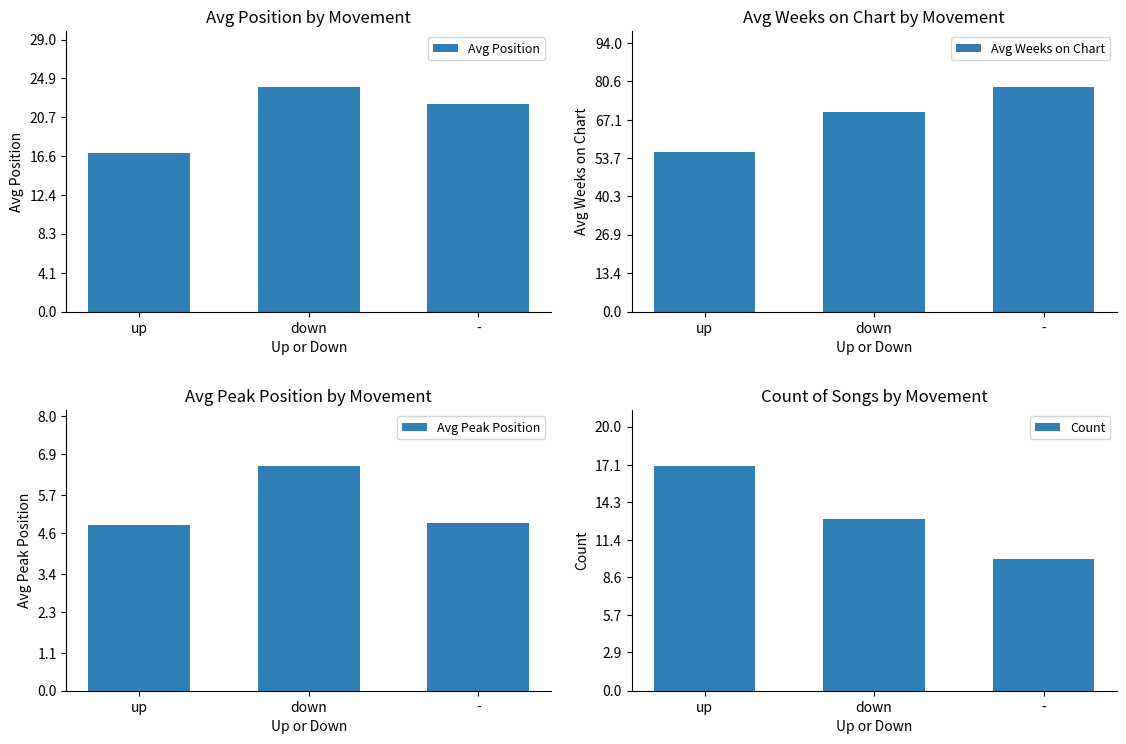

Reading left to right, list all the values displayed in this chart.

Avg Position: up=16.9	down=23.9	-=22.1
Avg Weeks on Chart: up=55.7	down=69.9	-=78.5
Avg Peak Position: up=4.8	down=6.5	-=4.9
Count: up=17.0	down=13.0	-=10.0